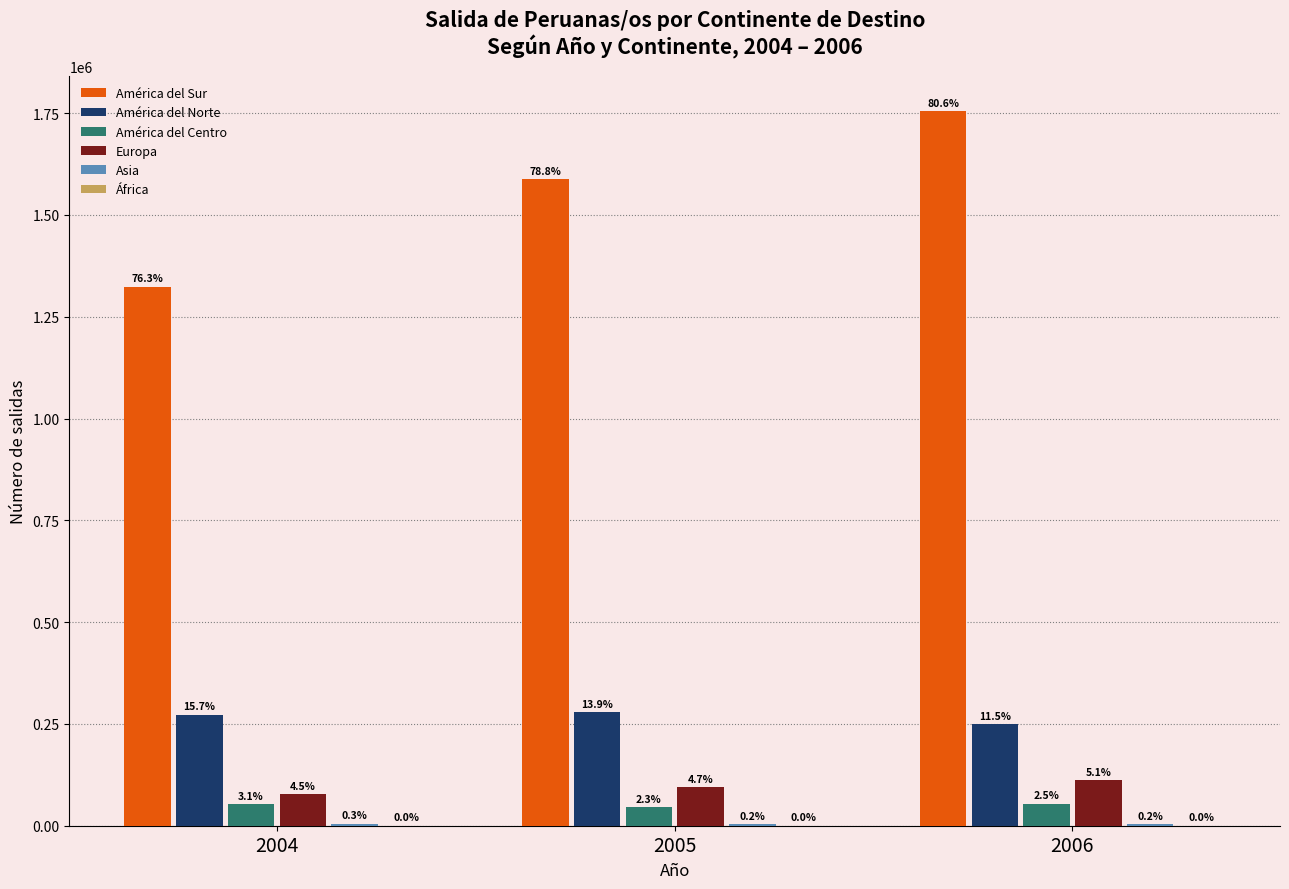

Rank the series by their maximum value, from lowest to highest.

África, Asia, América del Centro, Europa, América del Norte, América del Sur